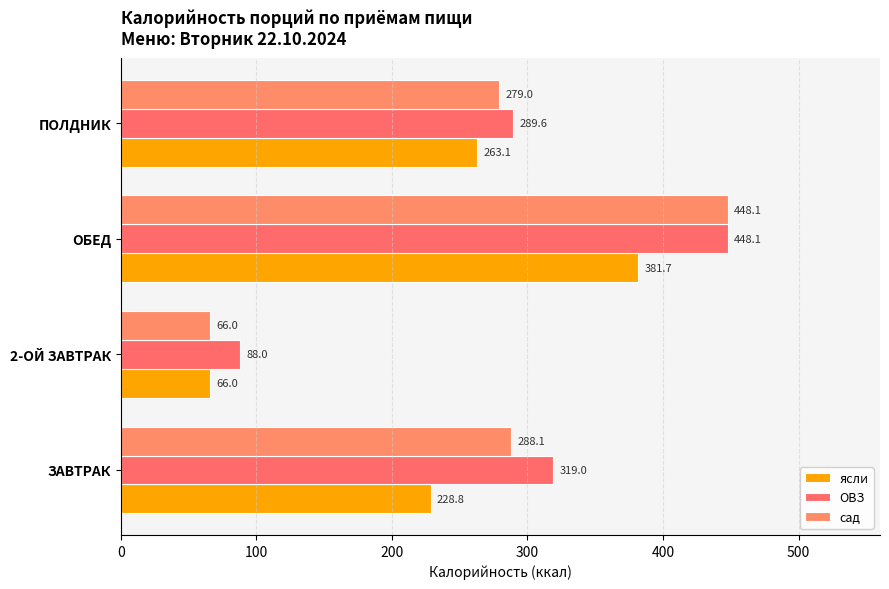

Which category has the highest value across all series?

ОБЕД